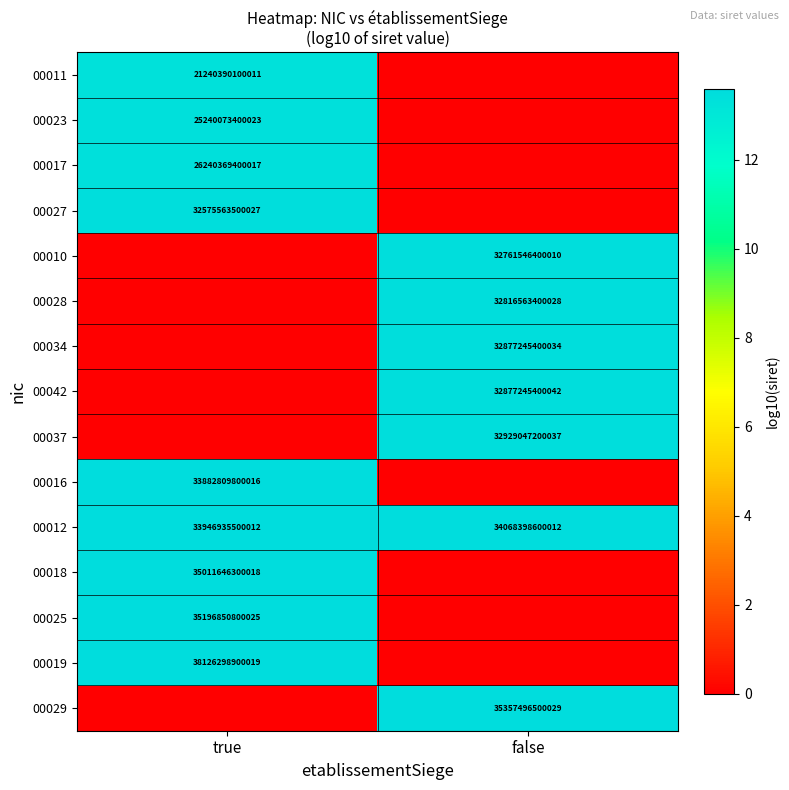

The value of 00042 at false is 32877245400042. True or false?

True